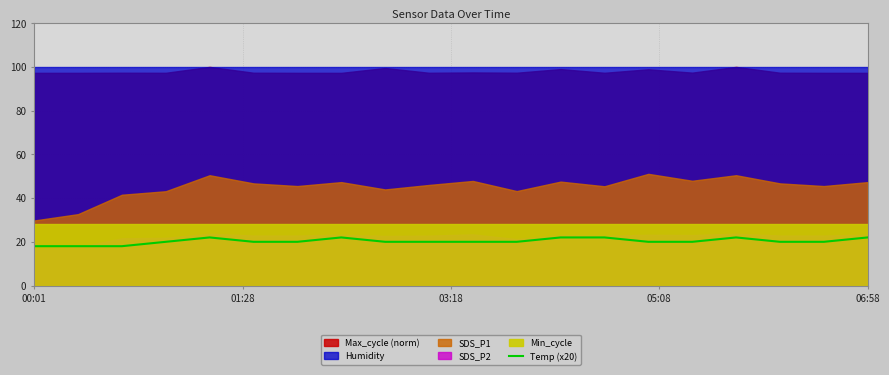

Is it true that the value at 05:08 is 20?

True